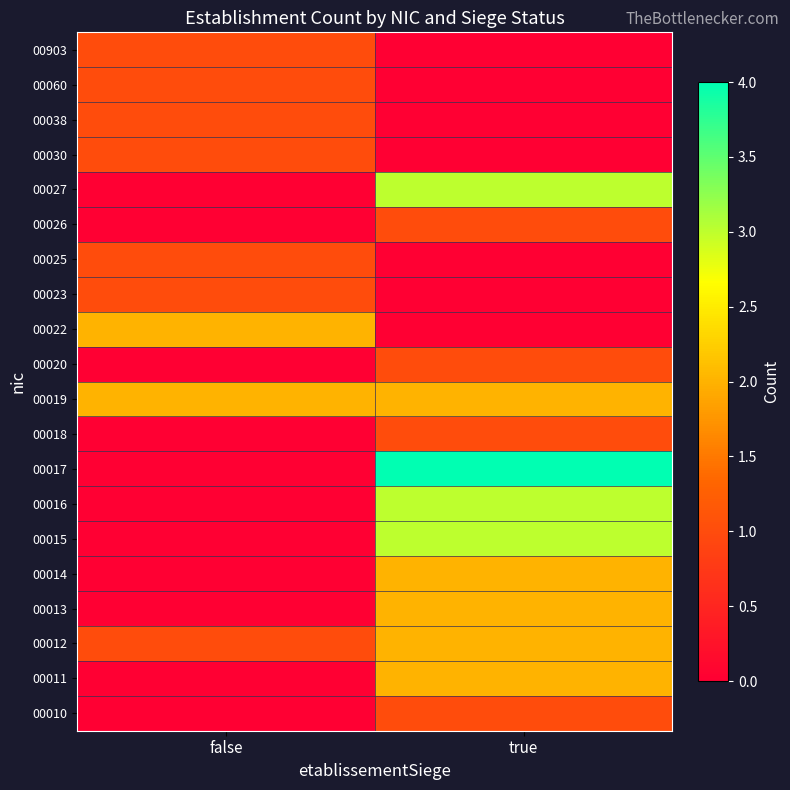

Reading left to right, extract all data points from this chart.

00010: false=0	true=1
00011: false=0	true=2
00012: false=1	true=2
00013: false=0	true=2
00014: false=0	true=2
00015: false=0	true=3
00016: false=0	true=3
00017: false=0	true=4
00018: false=0	true=1
00019: false=2	true=2
00020: false=0	true=1
00022: false=2	true=0
00023: false=1	true=0
00025: false=1	true=0
00026: false=0	true=1
00027: false=0	true=3
00030: false=1	true=0
00038: false=1	true=0
00060: false=1	true=0
00903: false=1	true=0